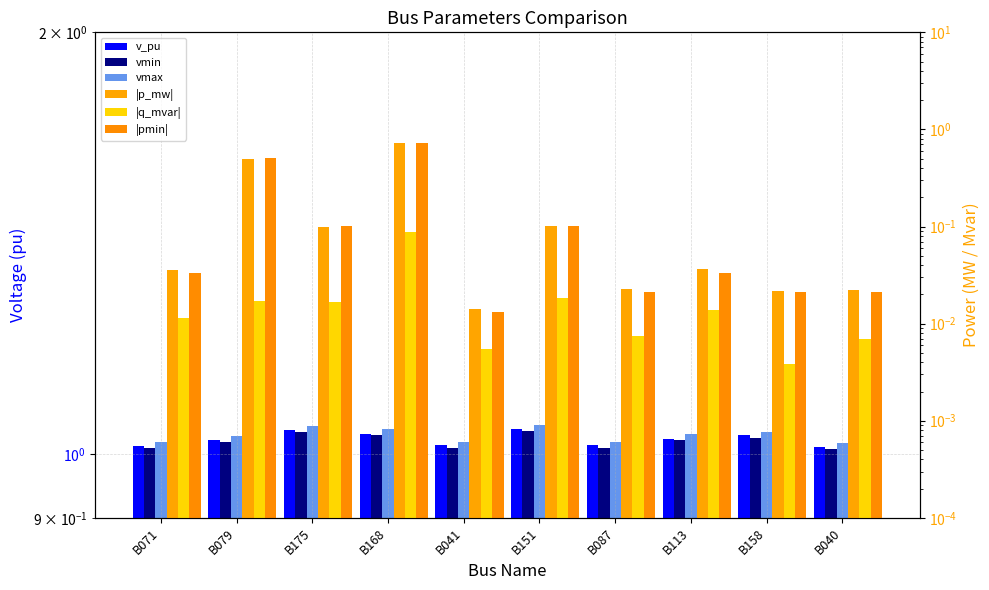

How many vmax values are between 1 and 2?

10